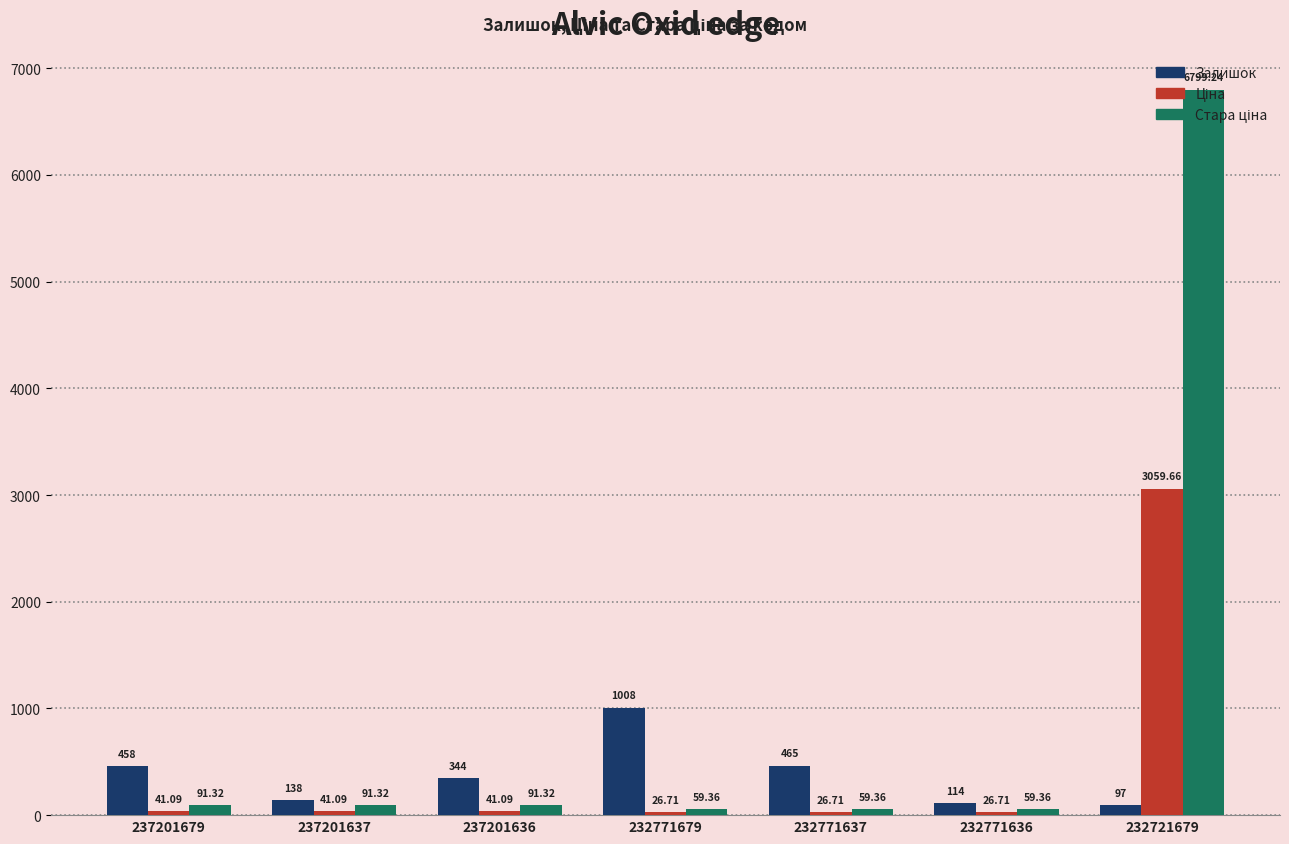

What is the total value across all series at 232771636?

200.1